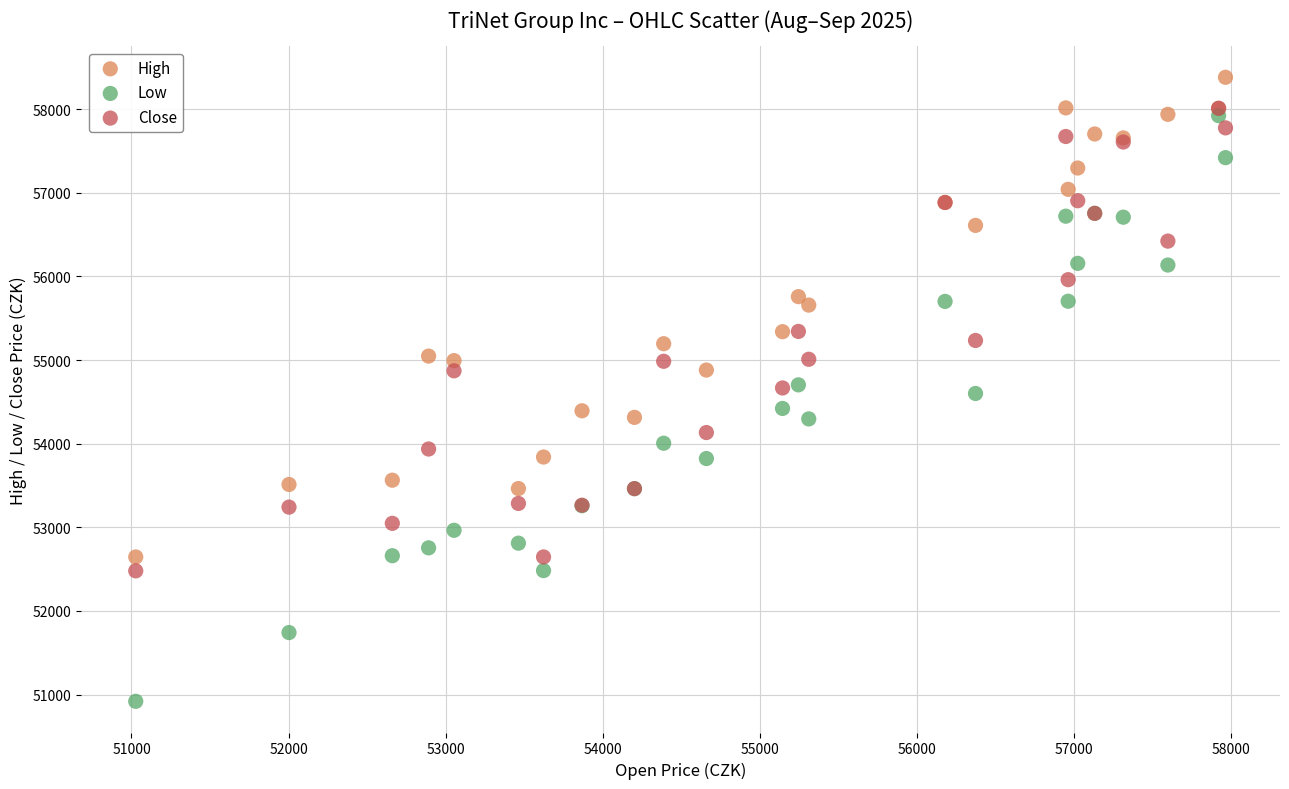

What are all the series names shown in the legend?

High, Low, Close